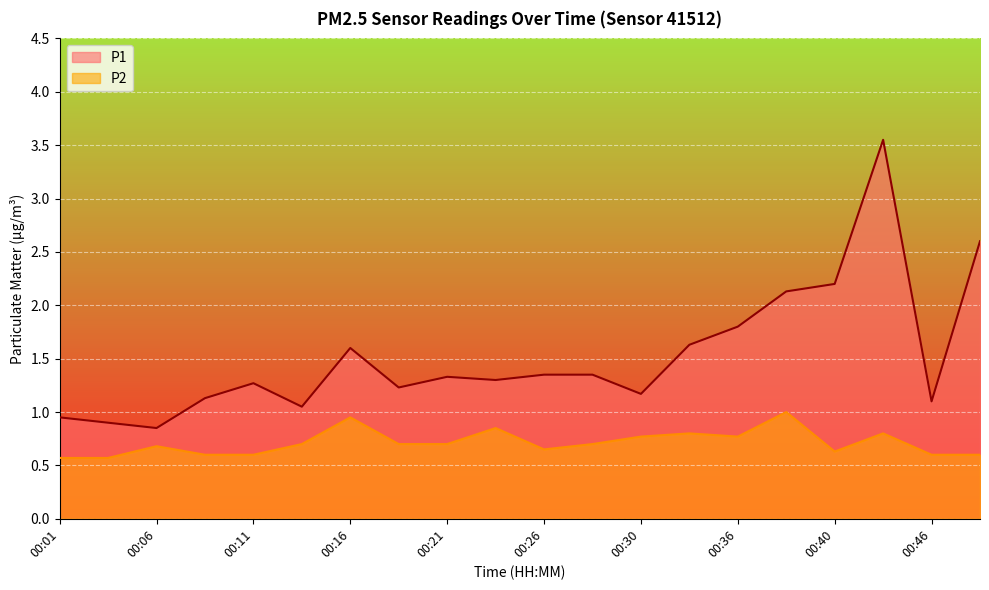

Where is the first local minimum for P1?

00:06